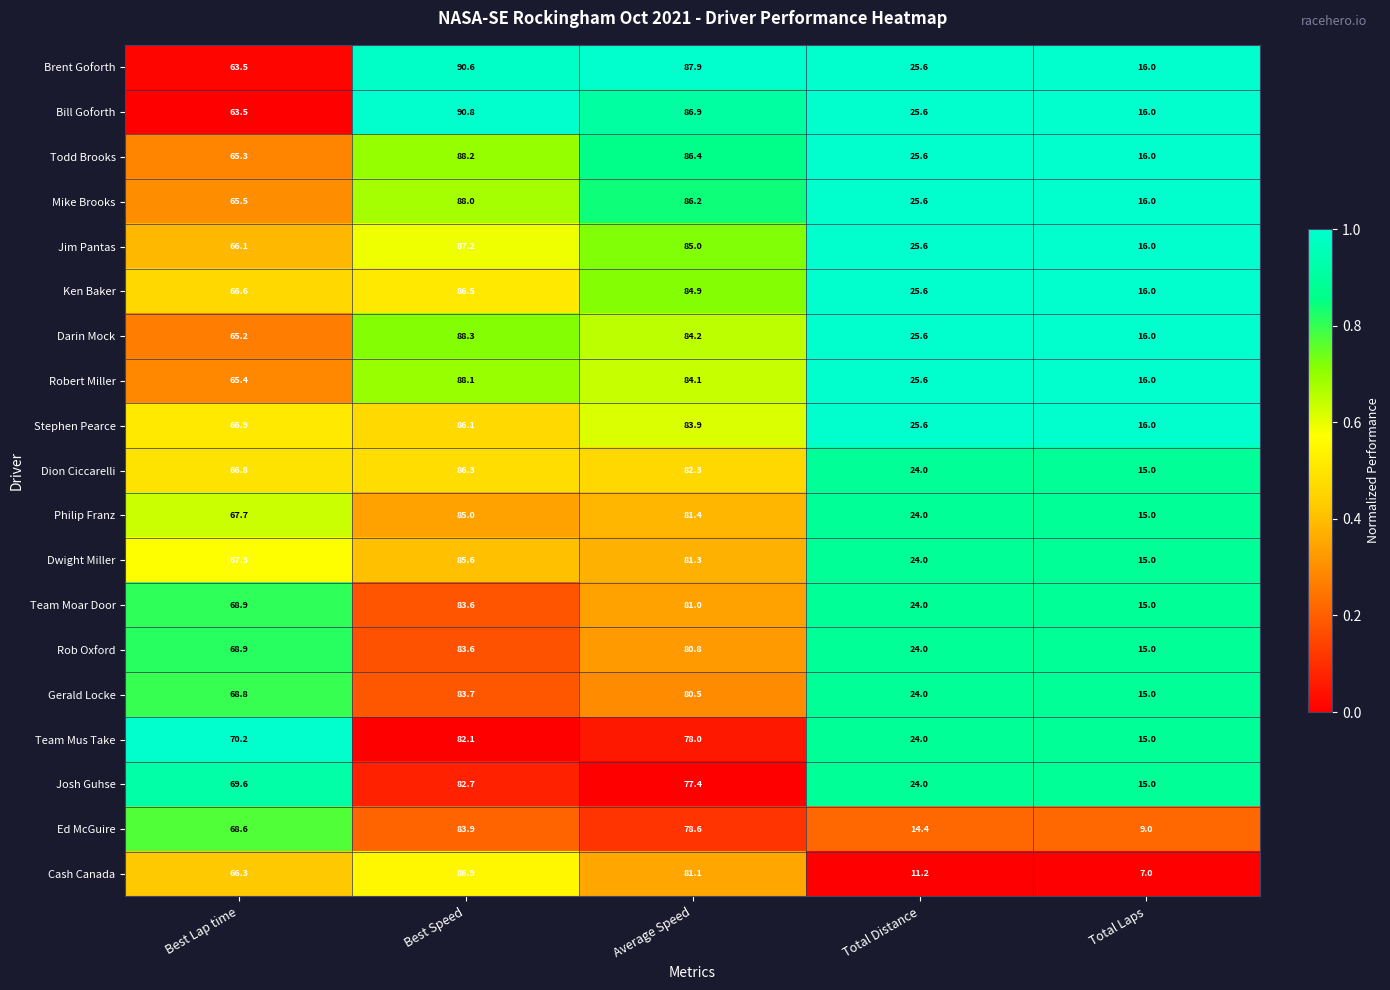

Read the Gerald Locke value at Average Speed.

80.5